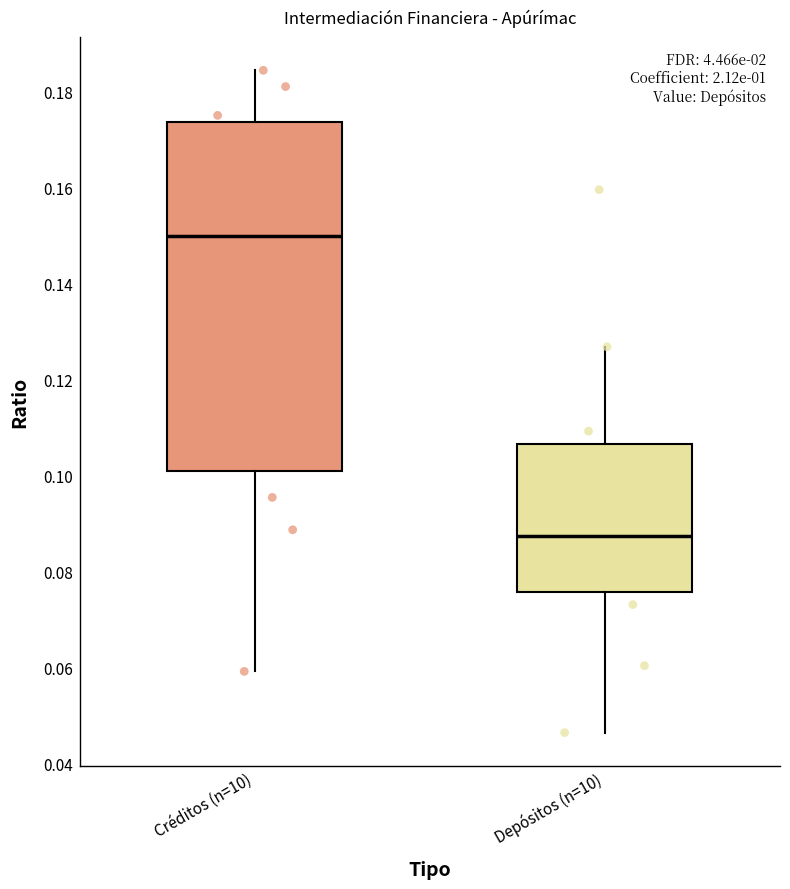

Reading left to right, transcribe this box plot: for each box, give where its median line is, the range the box spans, and where its two whiskers end, as read against the y-axis. The values are not printed on the chart, so give them approximately, as read against the axis.

Créditos (n=10): median 0.150, box 0.100 to 0.174, whiskers 0.060 to 0.184
Depósitos (n=10): median 0.088, box 0.076 to 0.106, whiskers 0.046 to 0.126